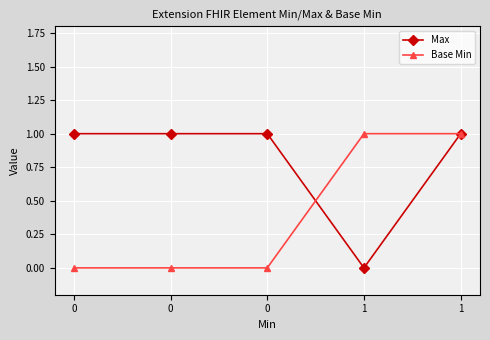

Reading right to left, transcribe all the data shown in this chart.

Max: 1=1	1=0	0=1	0=1	0=1
Base Min: 1=1	1=1	0=0	0=0	0=0